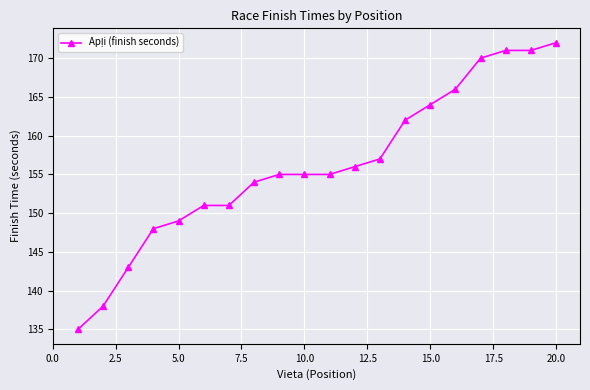

What is the maximum value shown in the chart?

172